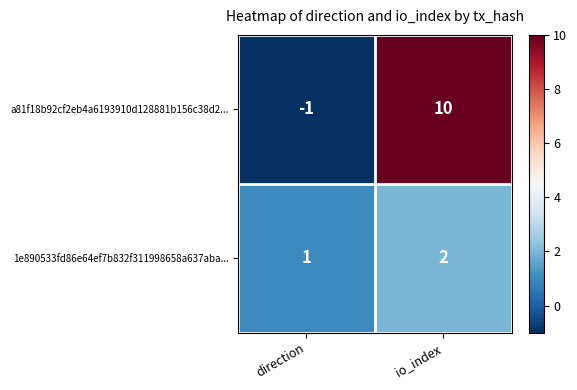

What is the difference between the a81f18b92cf2eb4a6193910d128881b156c38d2... values at direction and io_index?

11